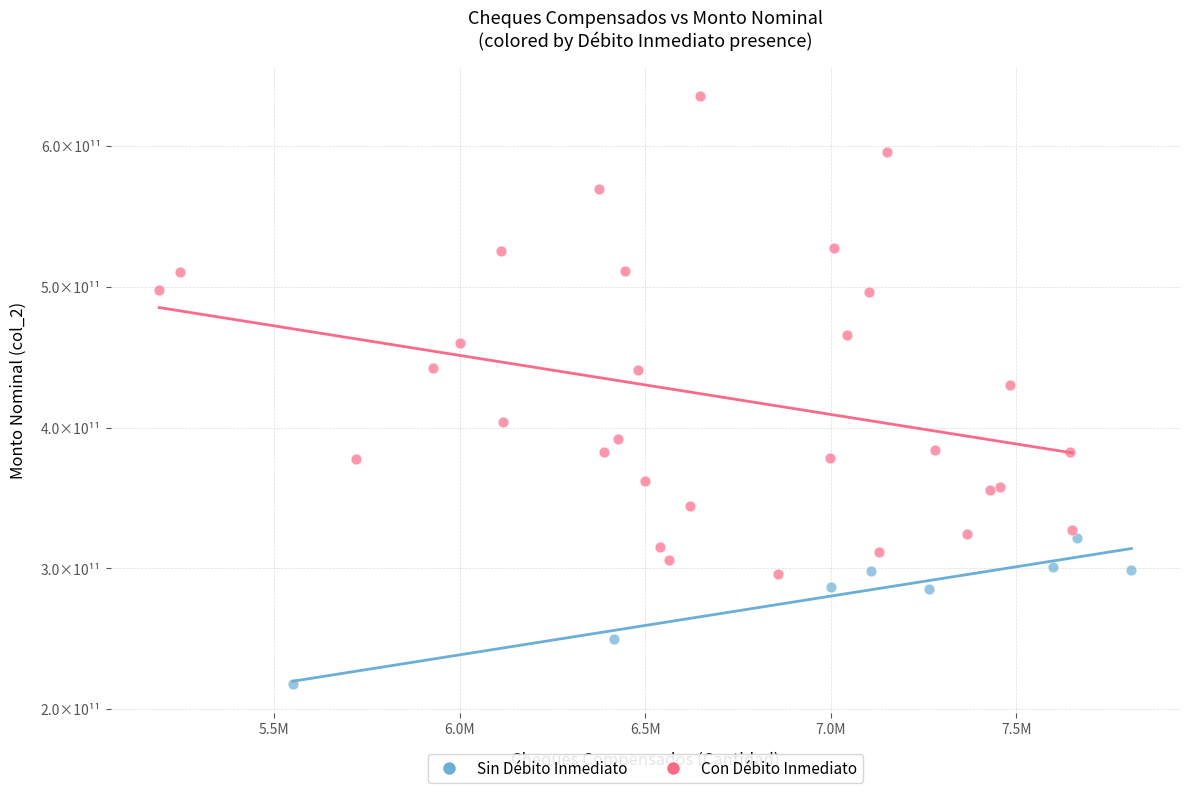

Which series reaches the maximum Y coordinate?

Con Débito Inmediato